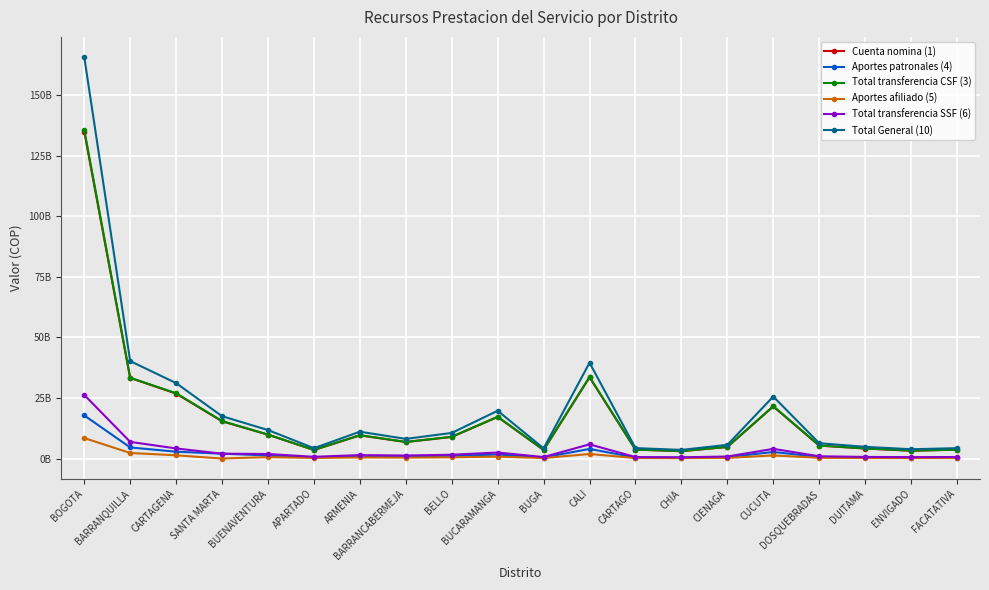

At which category does Aportes afiliado (5) reach its first local peak?

BUENAVENTURA